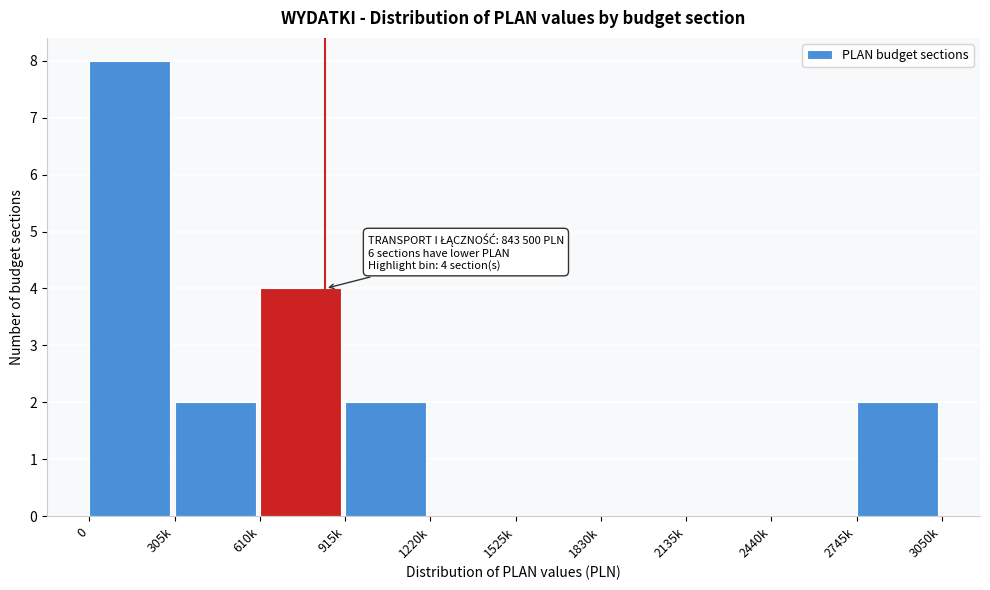

Reading left to right, what are all the values shown in this chart?

0=8	305k=2	610k=4	915k=2	1220k=0	1525k=0	1830k=0	2135k=0	2440k=0	2745k=2